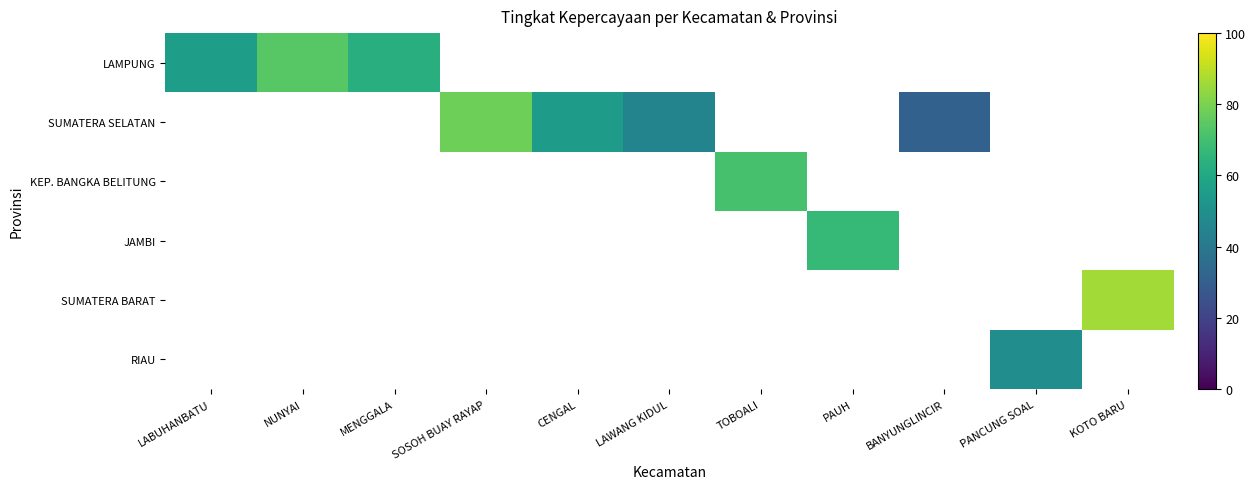

What is the greatest value displayed?

86